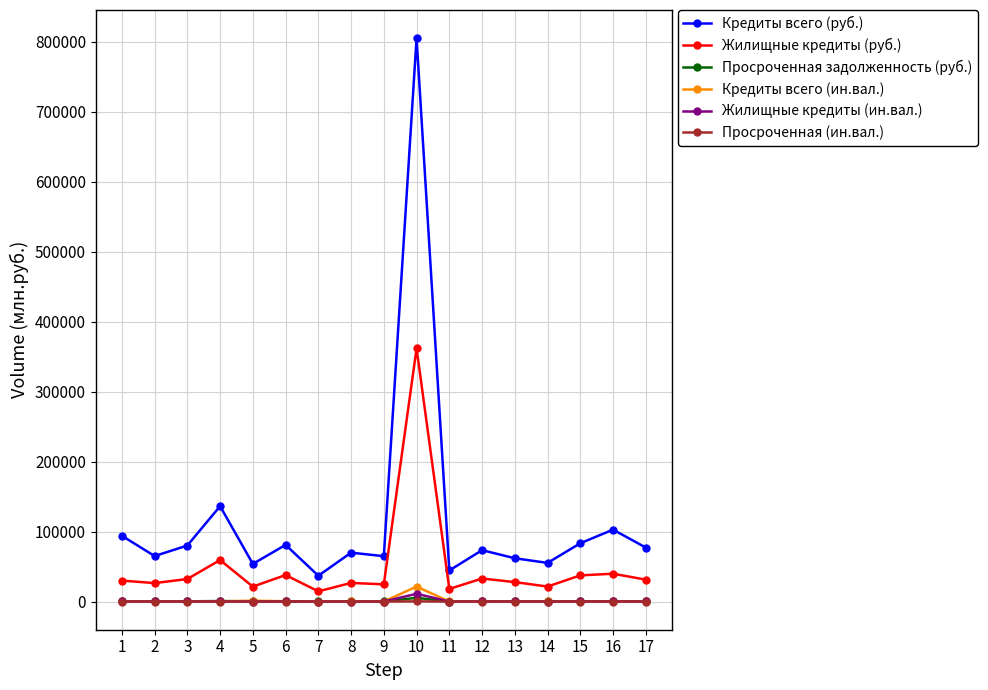

Which category has the lowest value in the Кредиты всего (руб.) series?

7